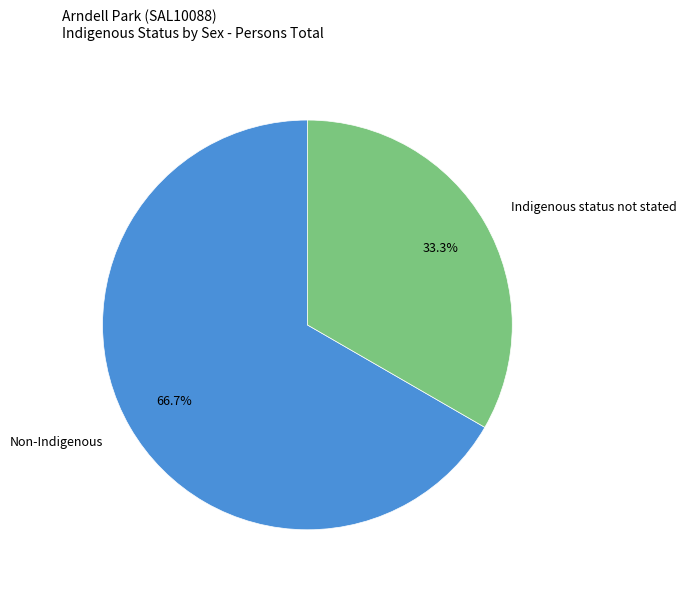

How many slices are in this pie chart?

2